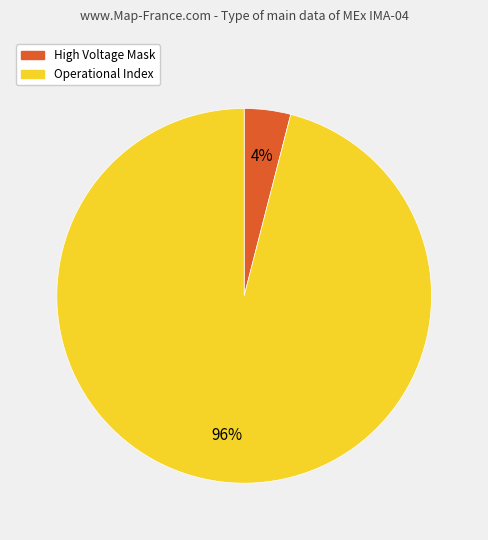

Does any single category account for the majority?

Yes